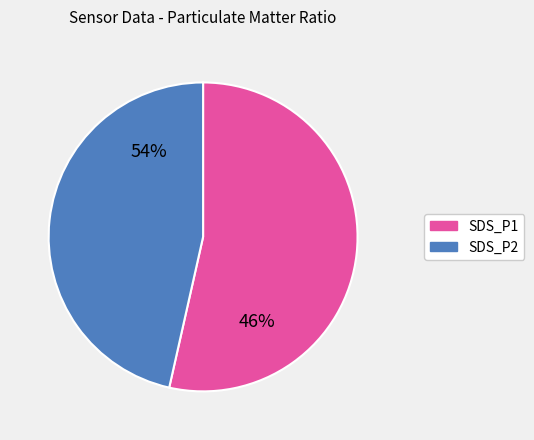

Which has a higher value, SDS_P2 or SDS_P1?

SDS_P1